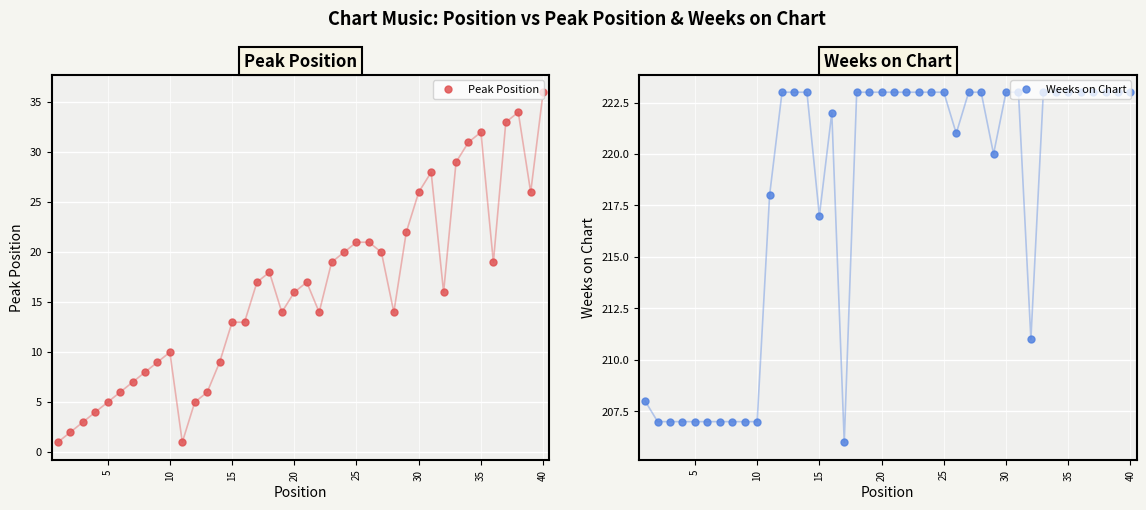

Reading right to left, transcribe all the data shown in this chart.

Peak Position: 36	26	34	33	19	32	31	29	16	28	26	22	14	20	21	21	20	19	14	17	16	14	18	17	13	13	9	6	5	1	10	9	8	7	6	5	4	3	2	1
Weeks on Chart: 223	223	223	223	223	223	223	223	211	223	223	220	223	223	221	223	223	223	223	223	223	223	223	206	222	217	223	223	223	218	207	207	207	207	207	207	207	207	207	208